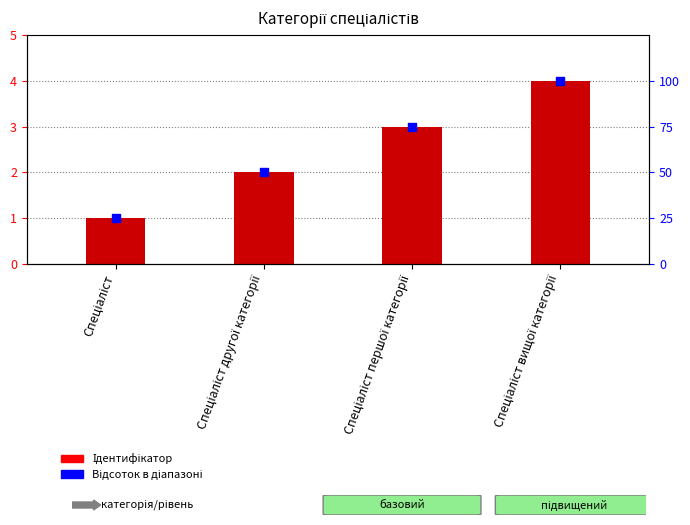

At which category is the sum across all series the highest?

Спеціаліст вищої категорії